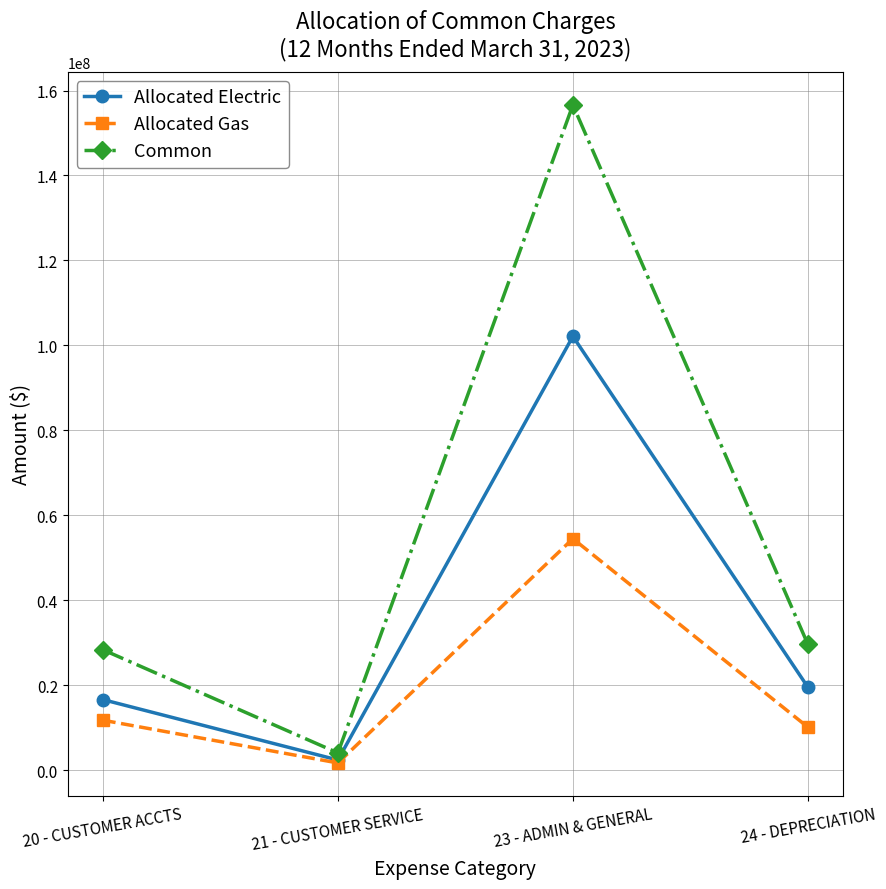

Does the chart display data point markers on the line(s)?

Yes